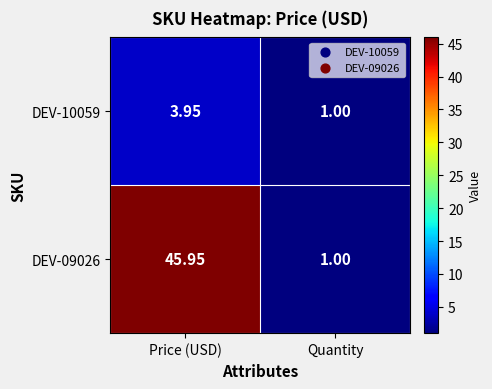

Is the value of DEV-09026 at Price (USD) greater than the value of DEV-10059 at Quantity?

Yes